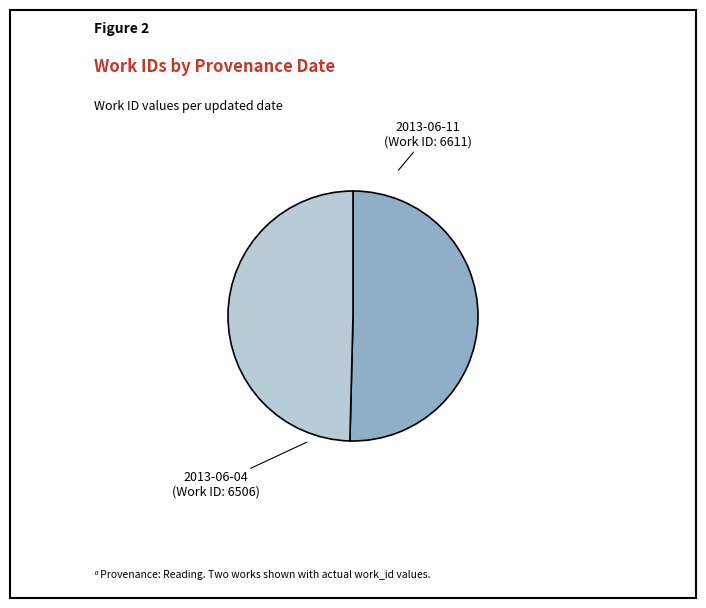

Rank the categories by value from highest to lowest.

2013-06-11, 2013-06-04